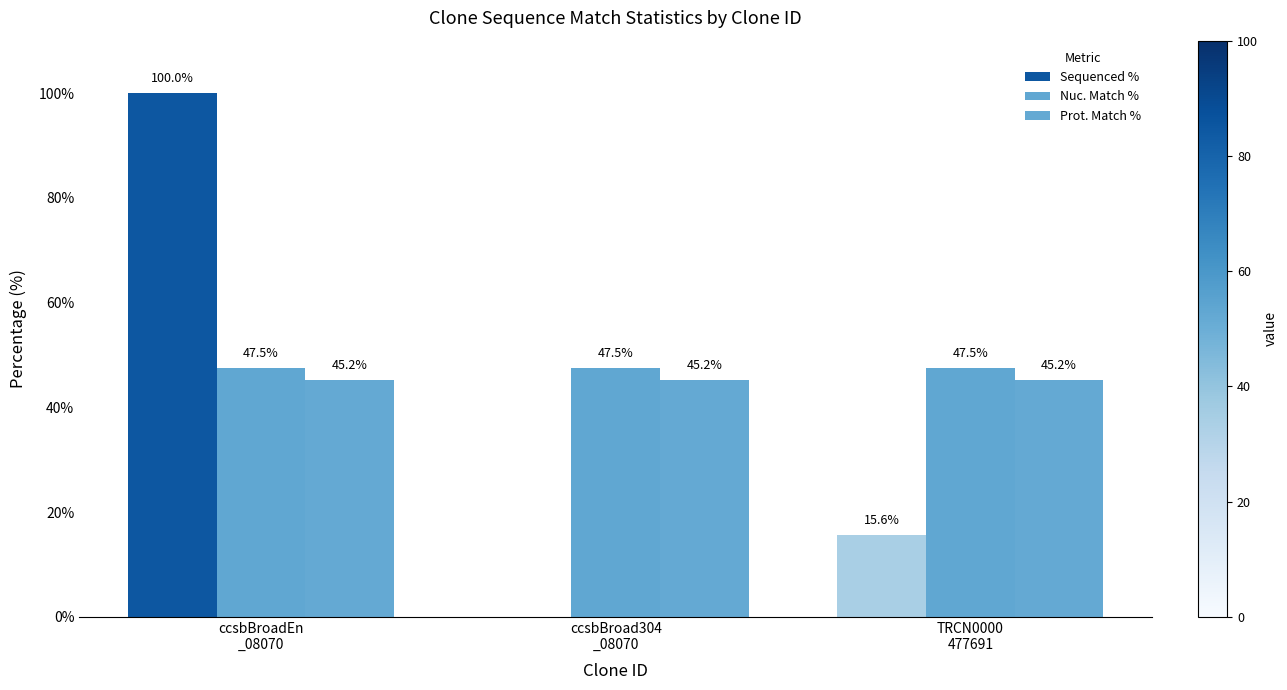

What is the value of the Sequenced % bar at the 1st from the left?

100.0